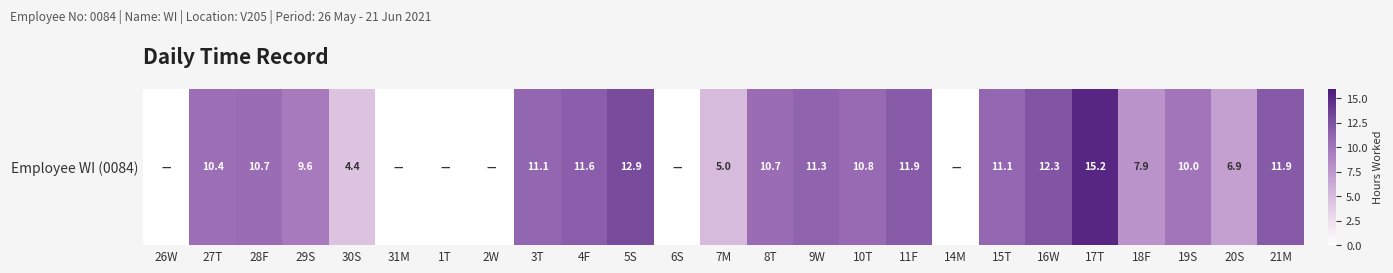

What is the sum of all values?

195.8